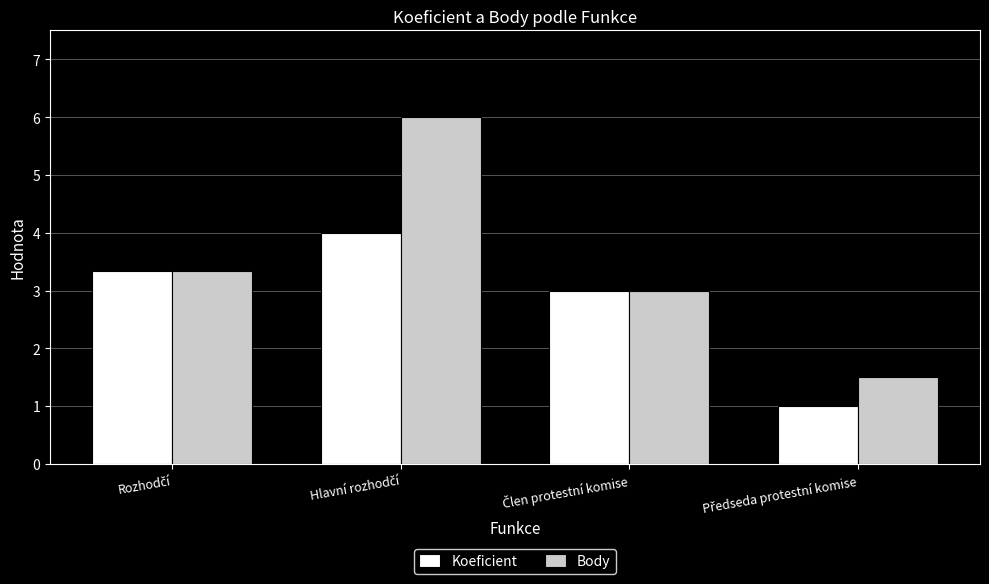

How many groups of bars are there?

4